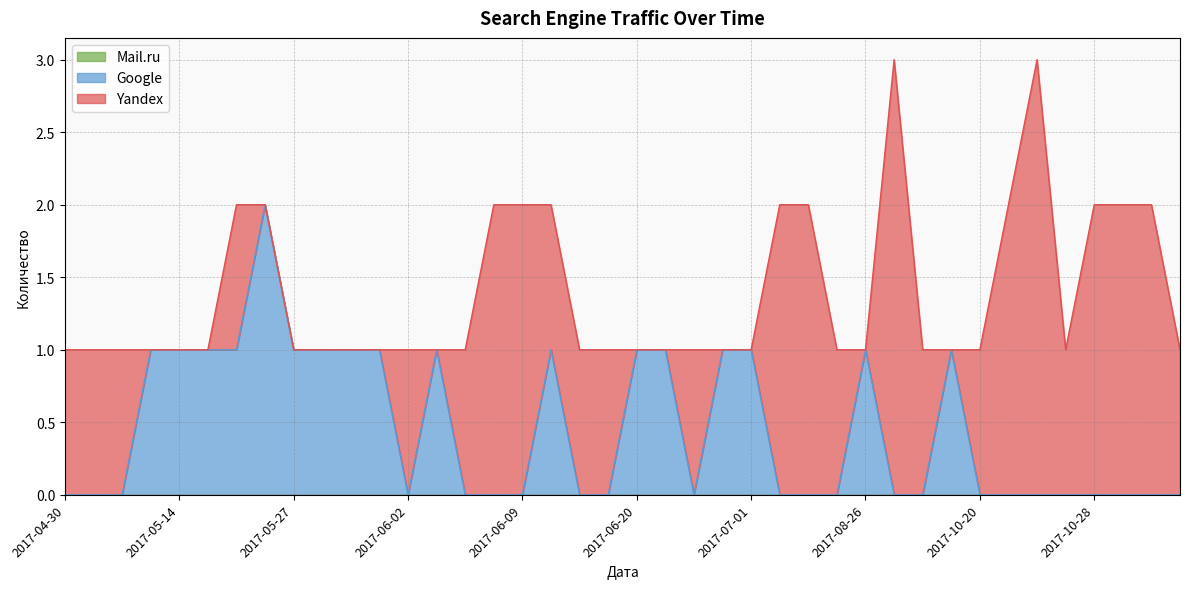

What is the difference between the maximum and second lowest values in the Yandex series?

3